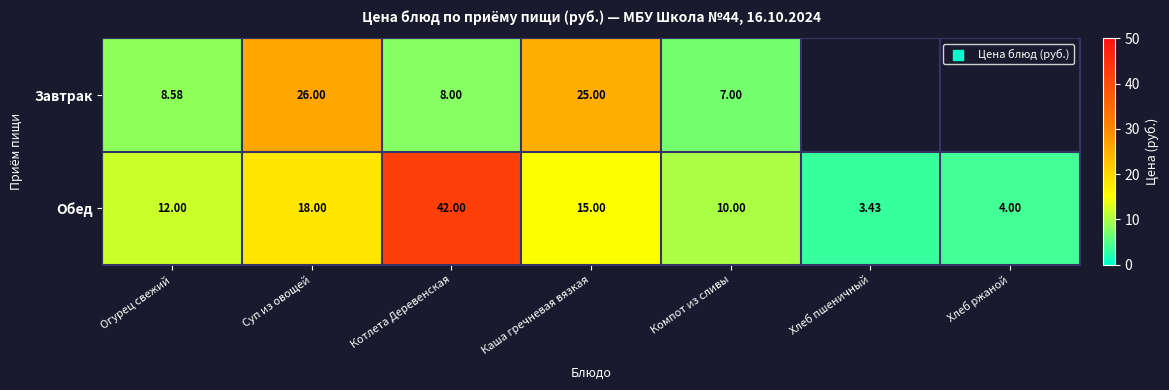

At which label is Обед closest to 22?

Суп из овощей